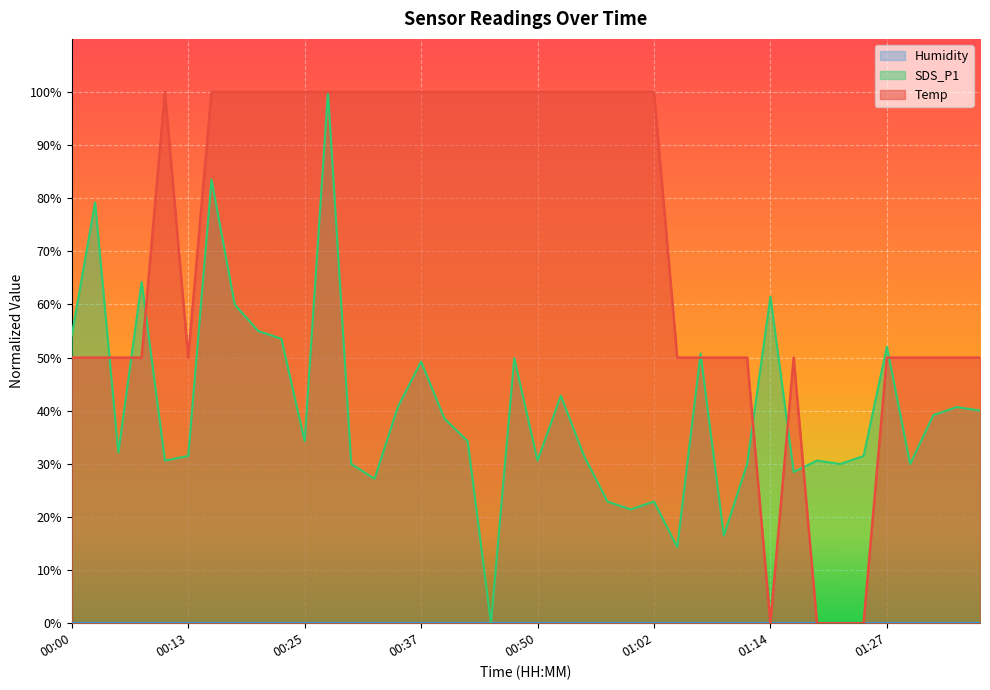

How many values in the Temp series exceed 99?

21